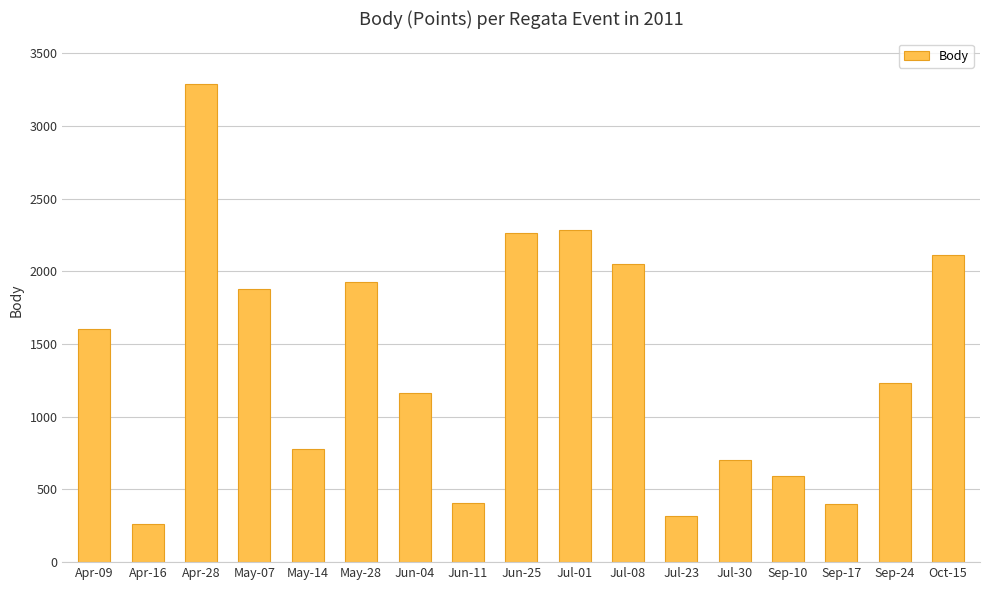

What is the maximum value shown in the chart?

3289